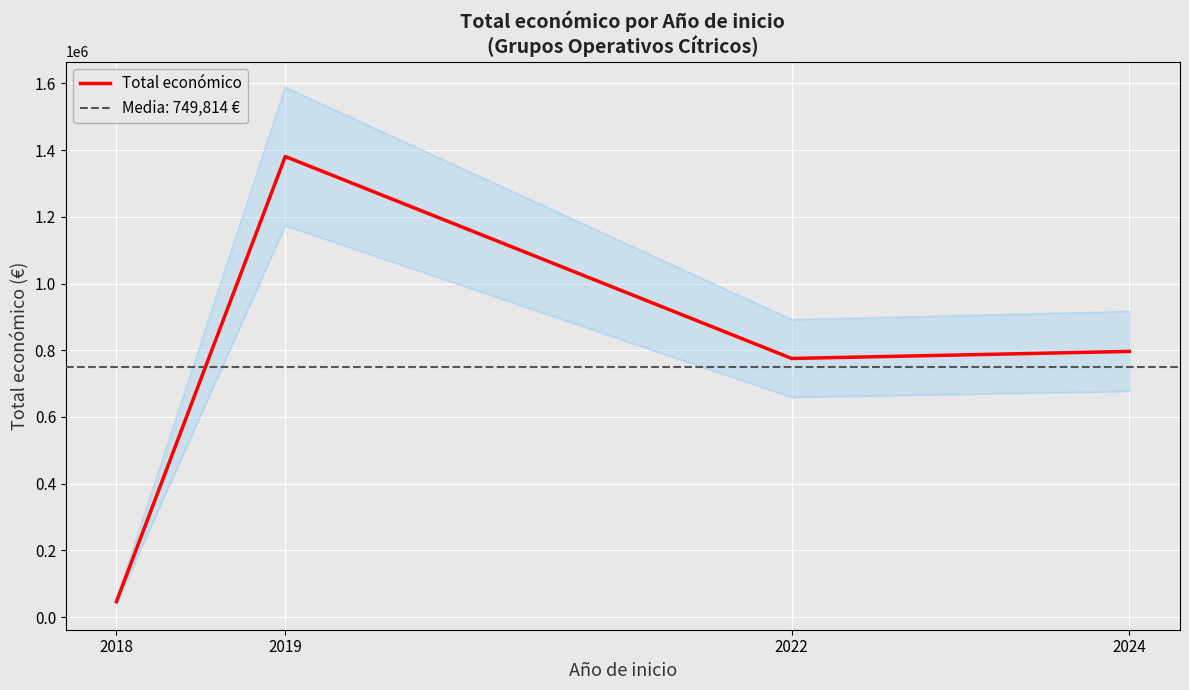

At which category does the data reach its first local peak?

2019